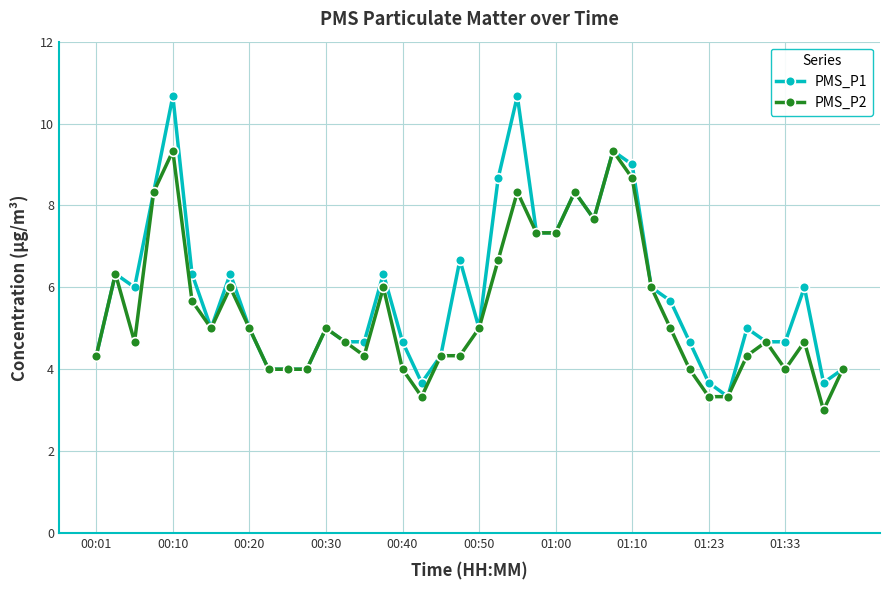

Does the chart display data point markers on the line(s)?

Yes